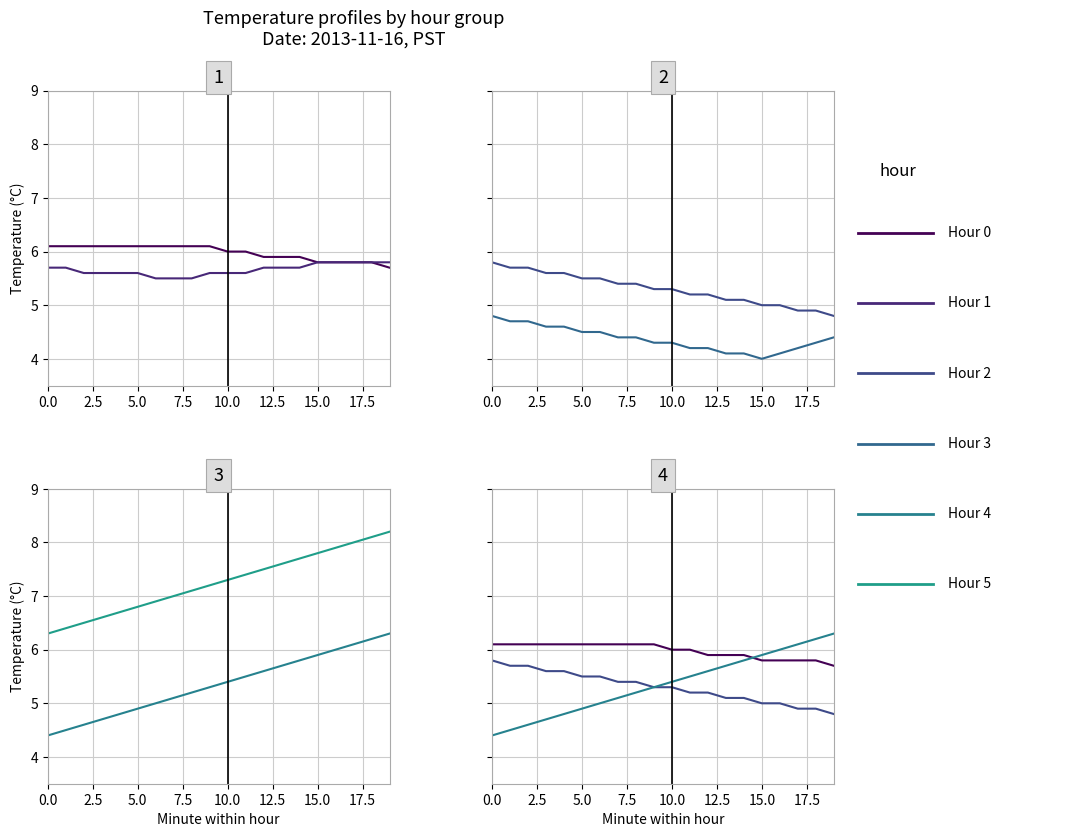

Which series has the widest spread of values?

Hour 4